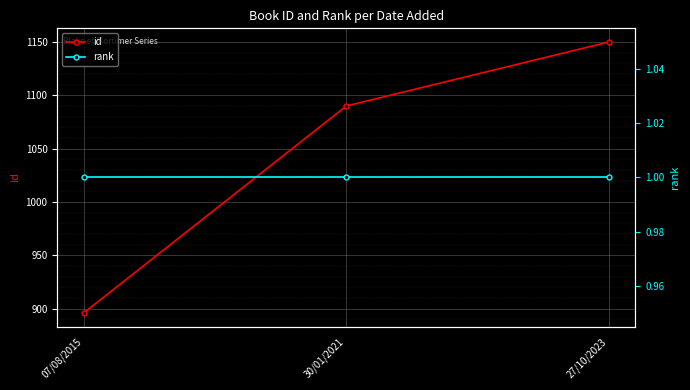

The value of rank at 07/08/2015 is 1. True or false?

True